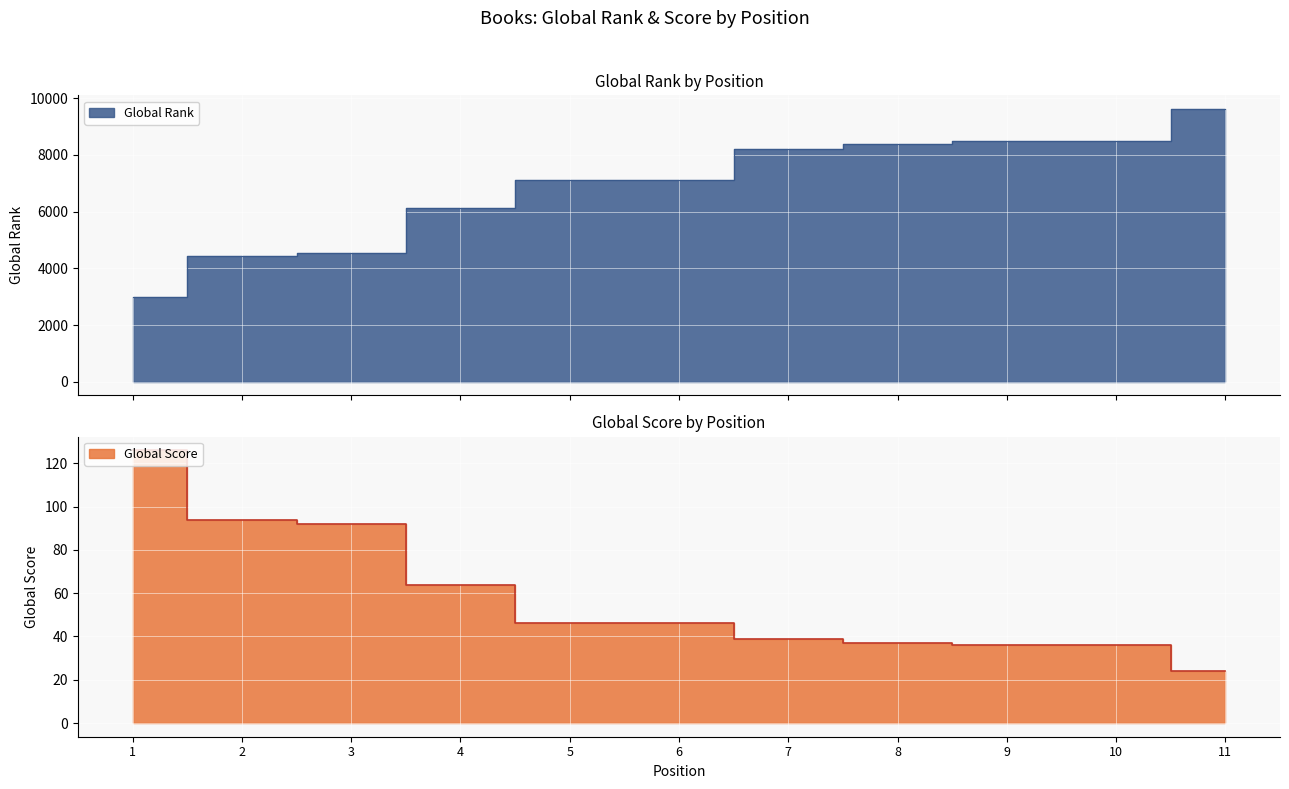

True or false: Global Score has more than 0 interior local peaks.

False